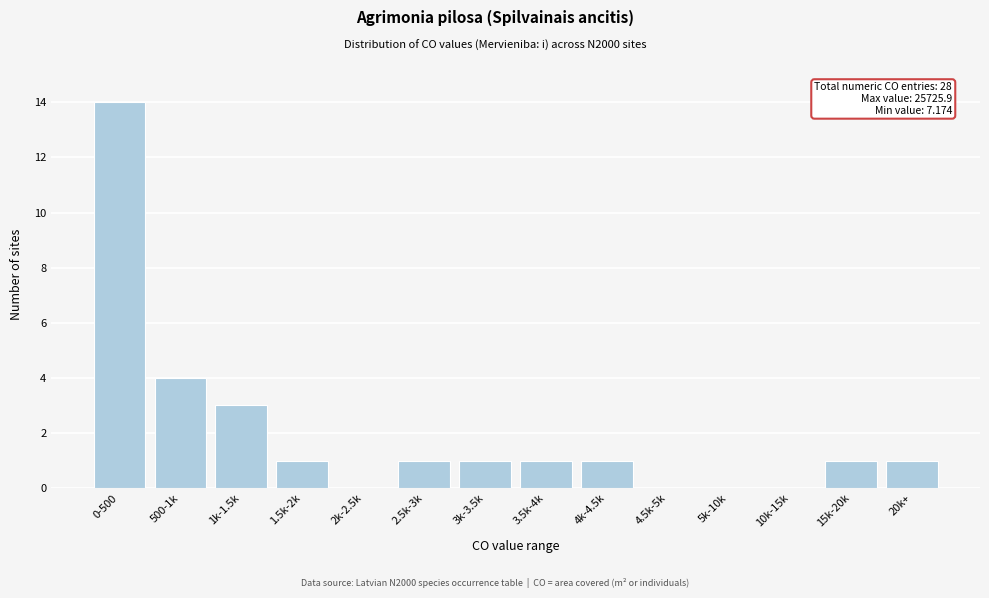

Reading left to right, what are all the values shown in this chart?

0-500=14	500-1k=4	1k-1.5k=3	1.5k-2k=1	2k-2.5k=0	2.5k-3k=1	3k-3.5k=1	3.5k-4k=1	4k-4.5k=1	4.5k-5k=0	5k-10k=0	10k-15k=0	15k-20k=1	20k+=1